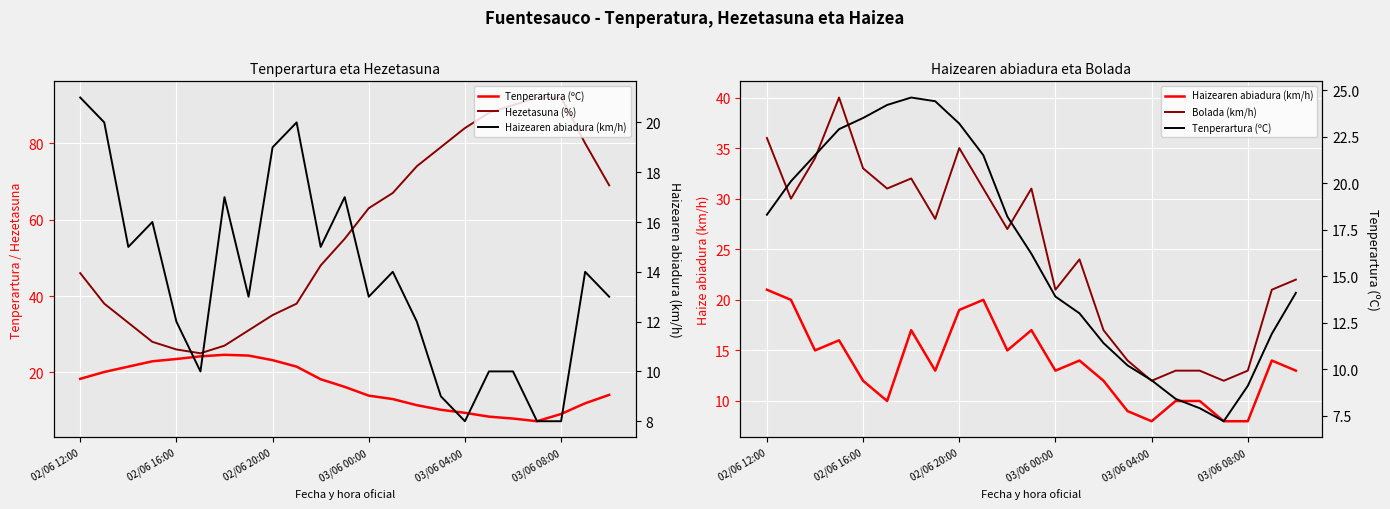

What is the value of the Tenperartura (ºC) point at the 6th from the left?

24.2